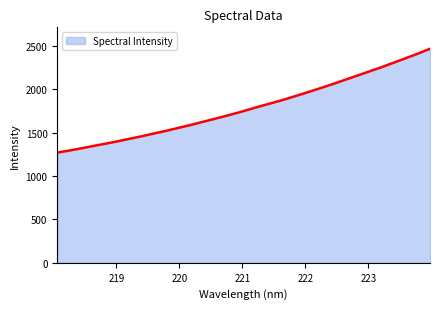

What is the smallest value displayed?

1271.2